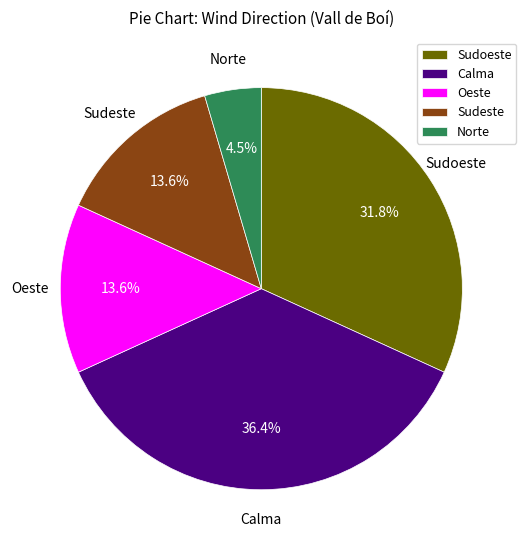

Approximately how many times larger is the value at Sudoeste compared to Oeste?

2.3